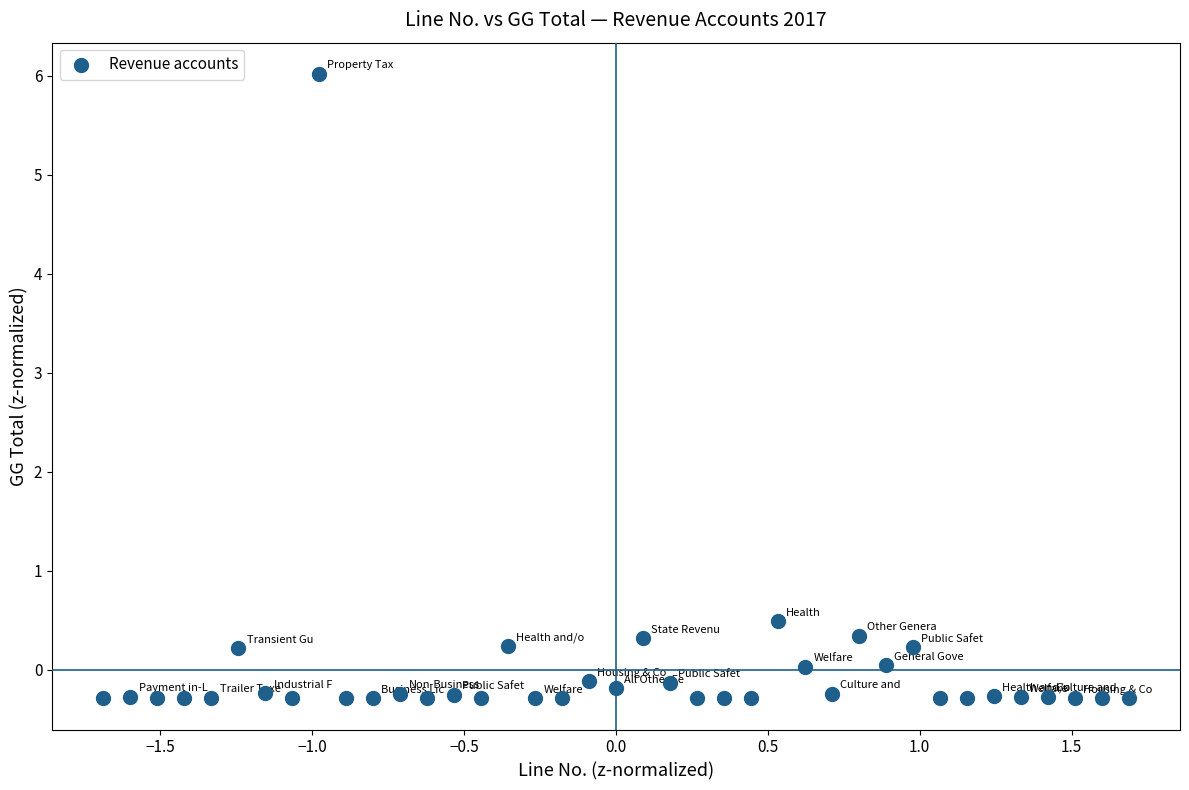

What is the range of X values (max minus min)?

3.4